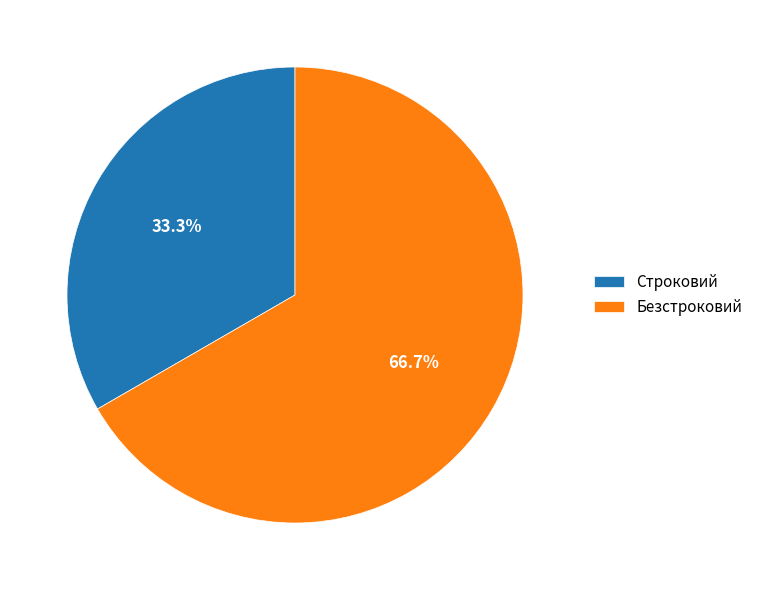

How many segments does this pie chart have?

2